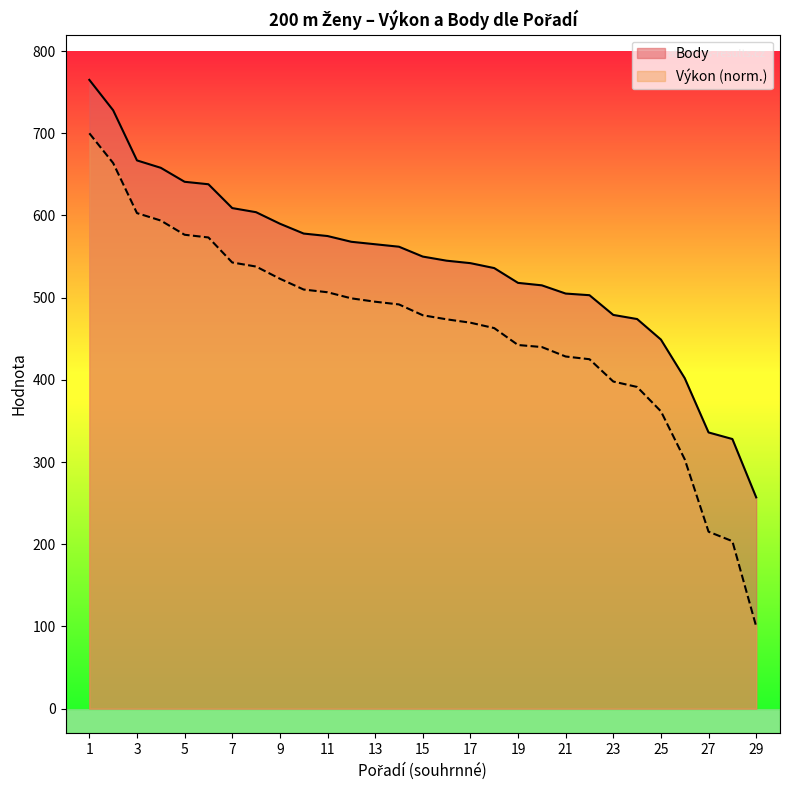

What is the difference between the highest and lowest values at 29?

157.0